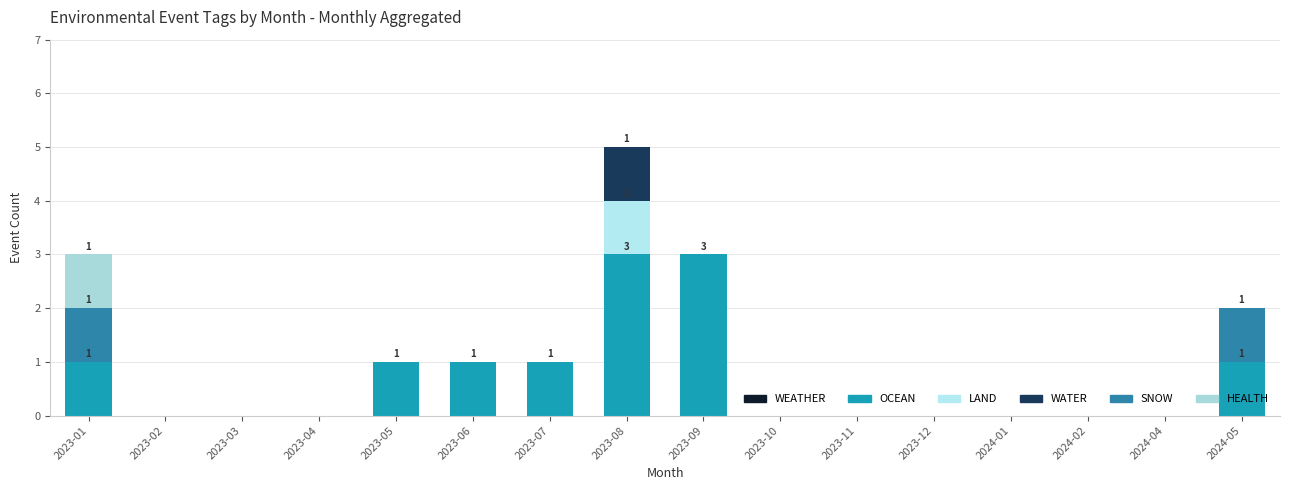

Are the bars horizontal?

No